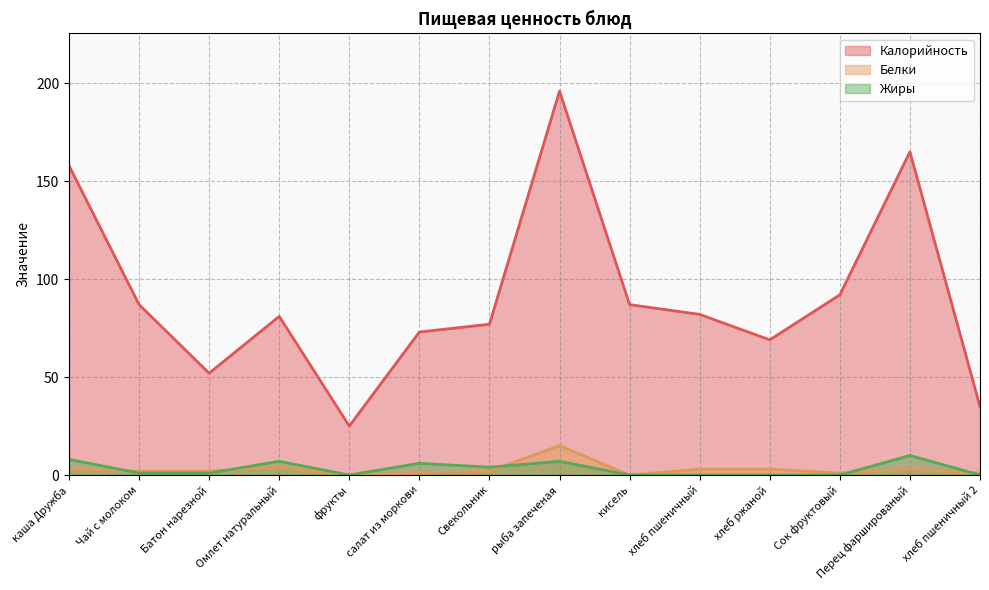

What is the greatest value displayed?

196